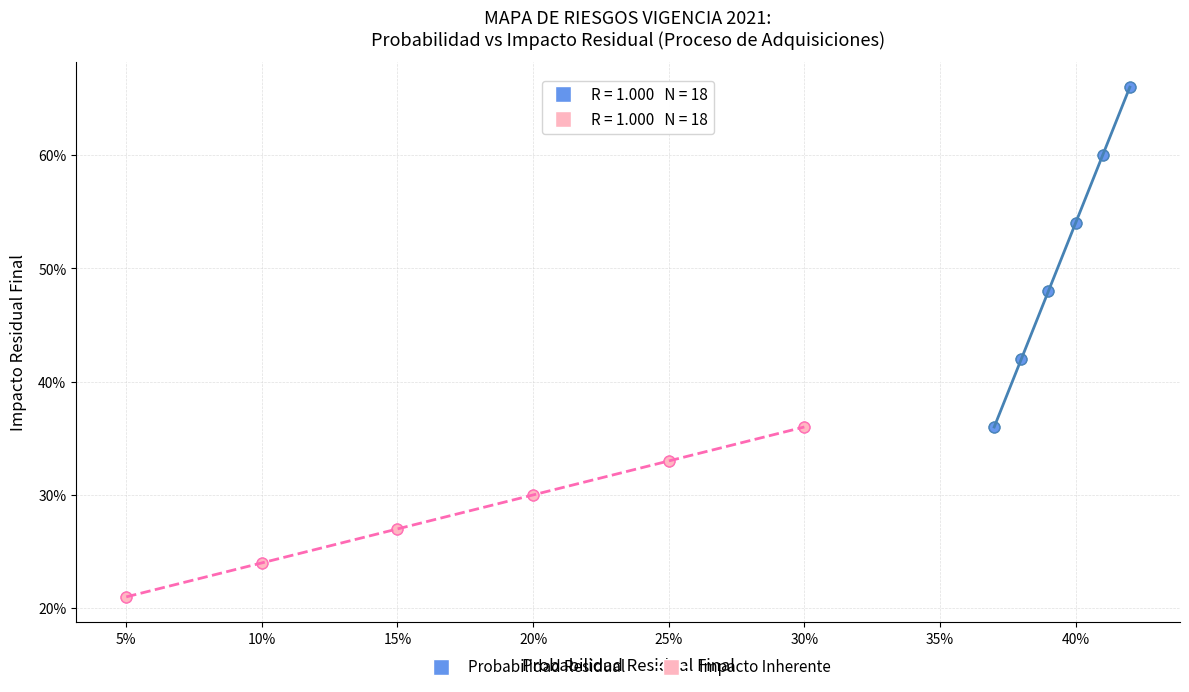

Which series has the widest spread of Y values?

Probabilidad Residual